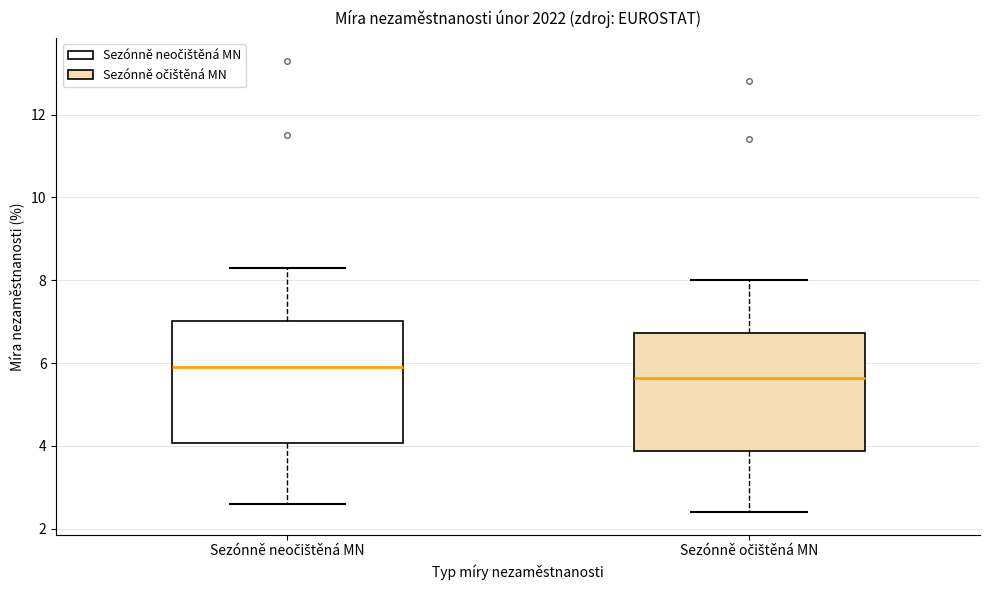

Reading left to right, read every box against the y-axis: the position of its median line, the range the box covers, and the ends of its whiskers. The values are not printed on the chart, so give them approximately, as read against the axis.

Sezónně neočištěná MN: median 6.0, box 4.0 to 7.0, whiskers 2.6 to 8.4
Sezónně očištěná MN: median 5.6, box 3.8 to 6.8, whiskers 2.4 to 8.0